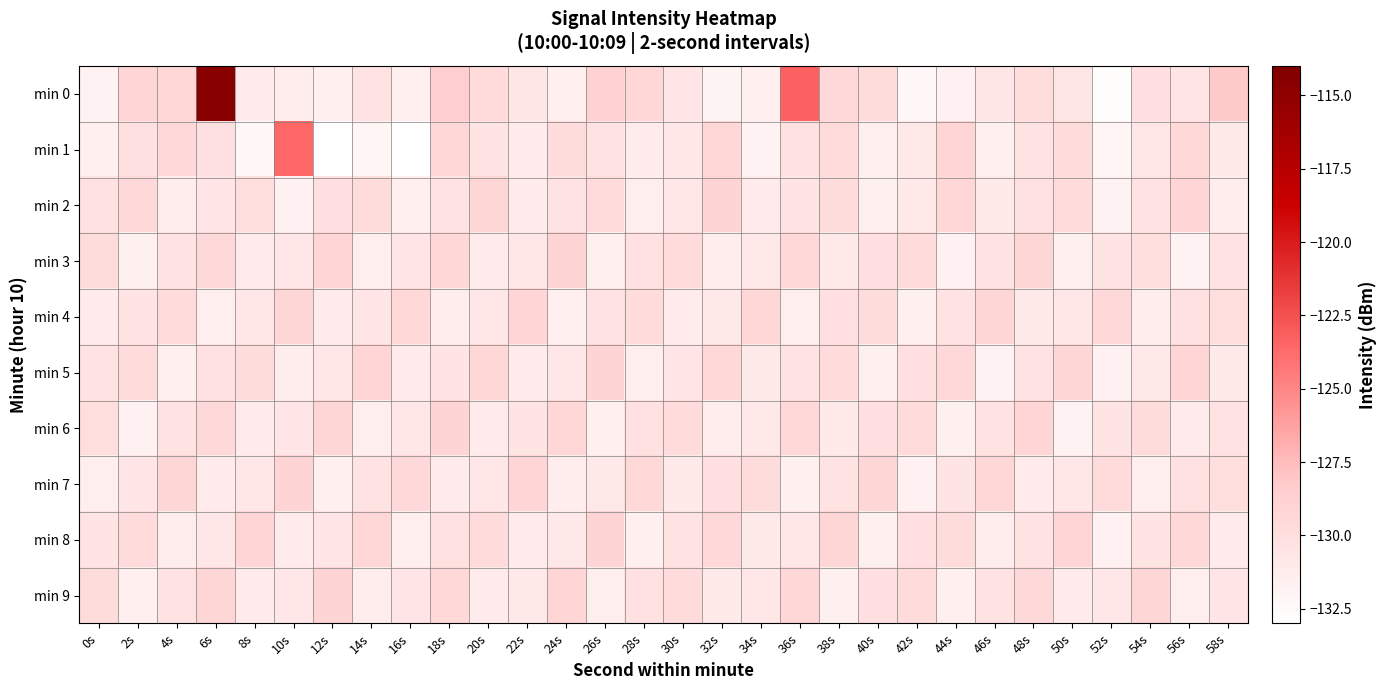

What is the greatest value displayed?

-114.5